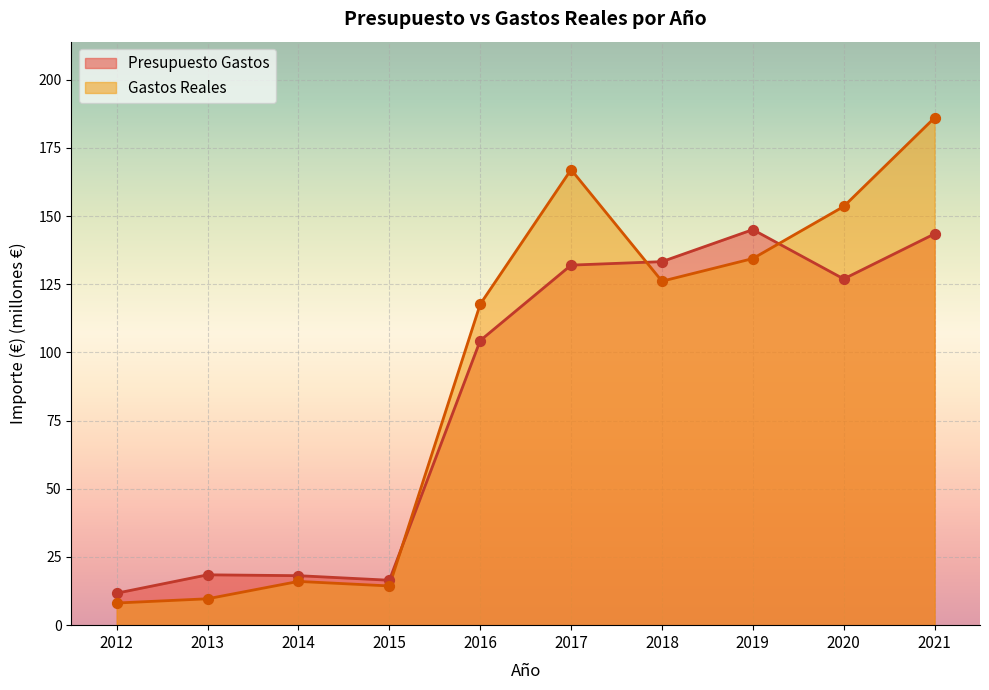

Which series reaches the minimum Y coordinate?

Gastos Reales